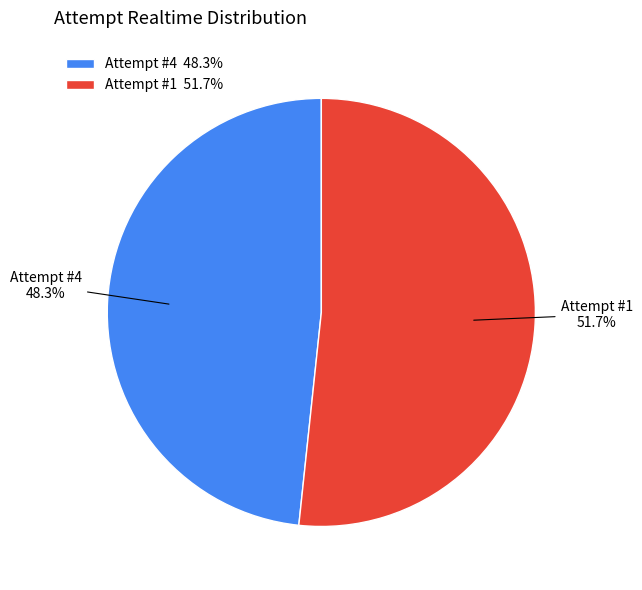

Between Attempt #1 and Attempt #4, which is larger?

Attempt #1